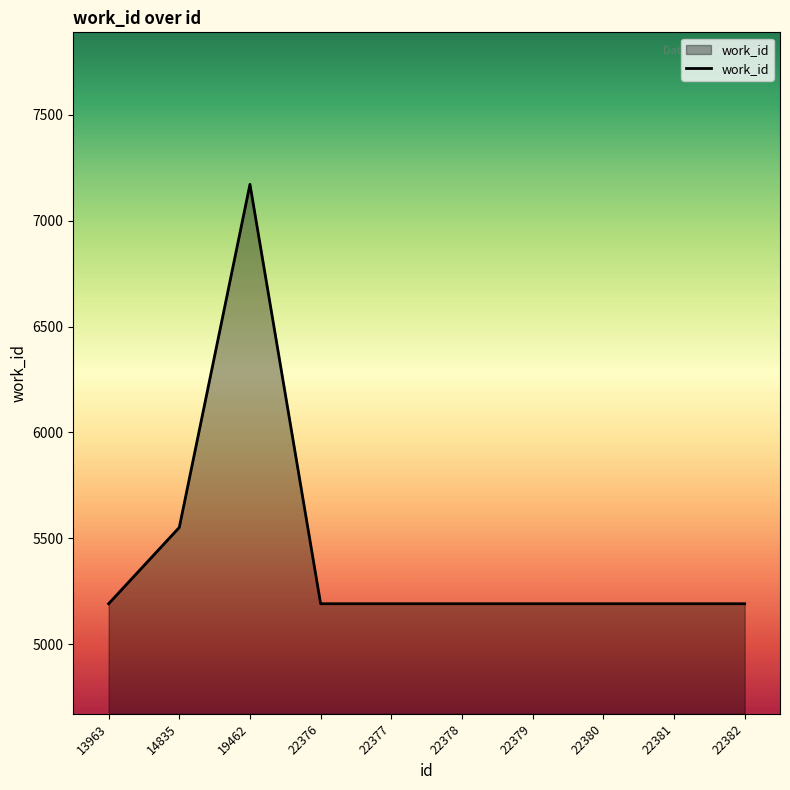

What is the average value?

5426